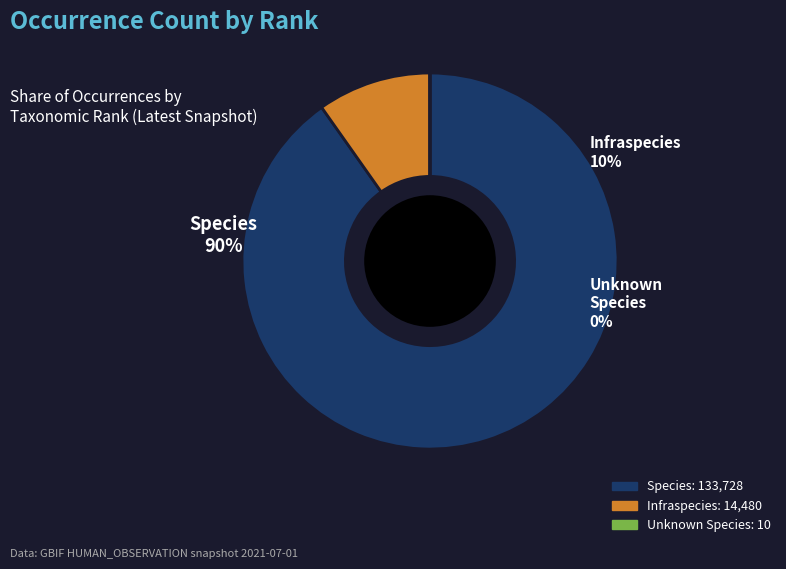

The Species slice represents 90% of the pie. True or false?

True